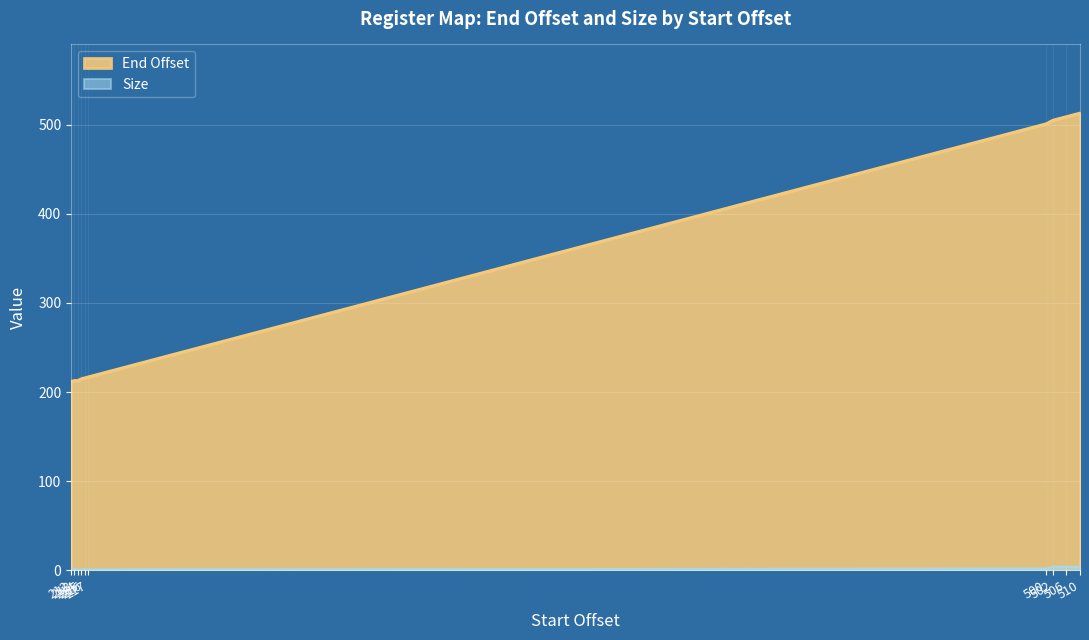

How many data points in Size are above 1?

4